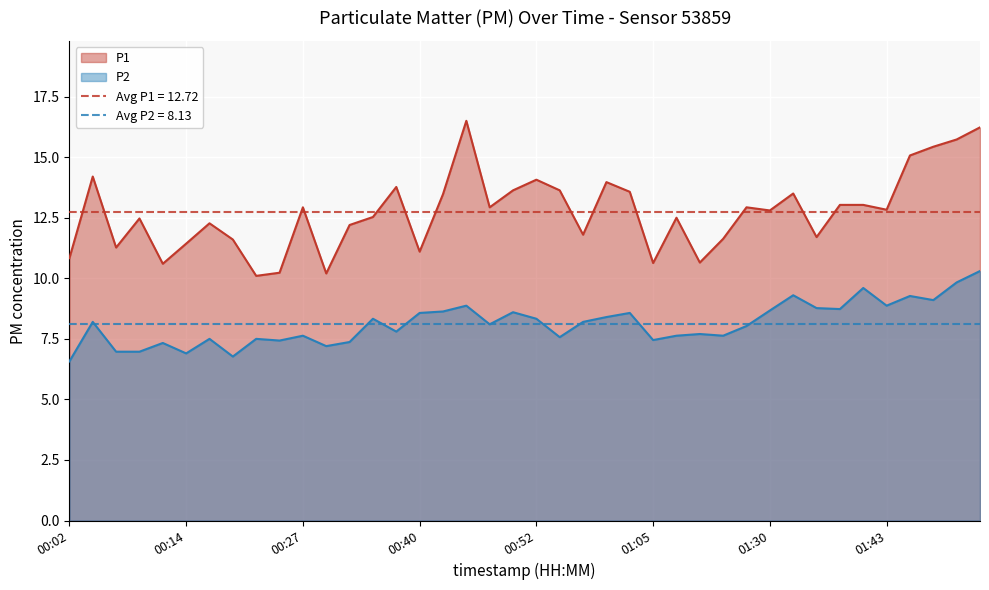

Rank the series by their maximum value, from highest to lowest.

P1, P2